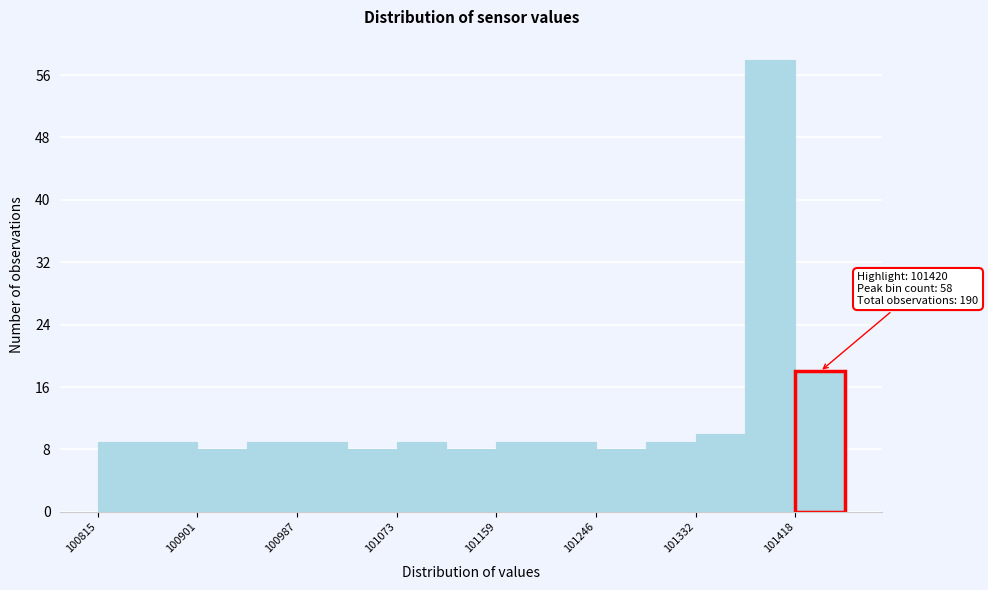

Which range on the x-axis has the tallest bar?

101380 to 101420